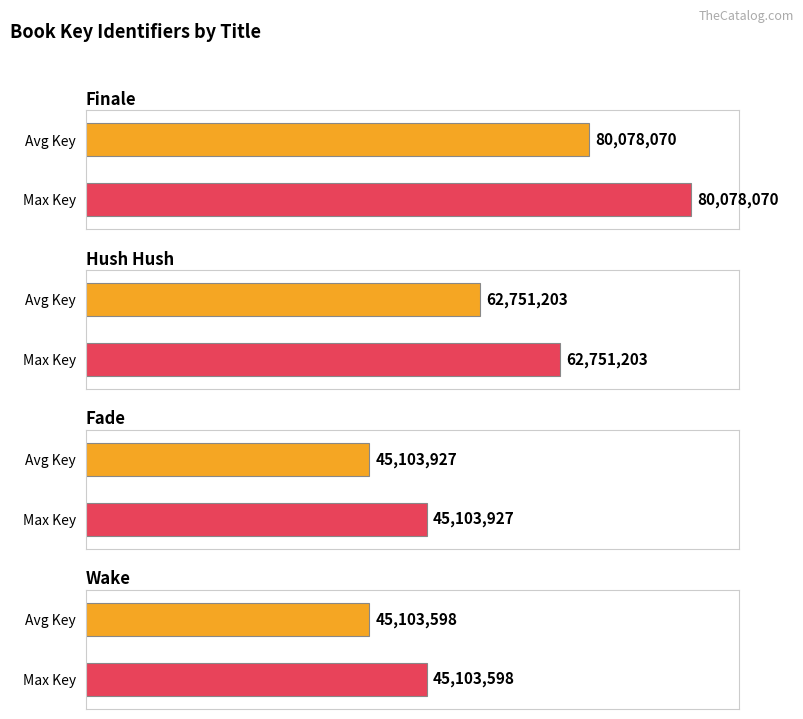

Which category has the highest value in the eBook series?

Finale